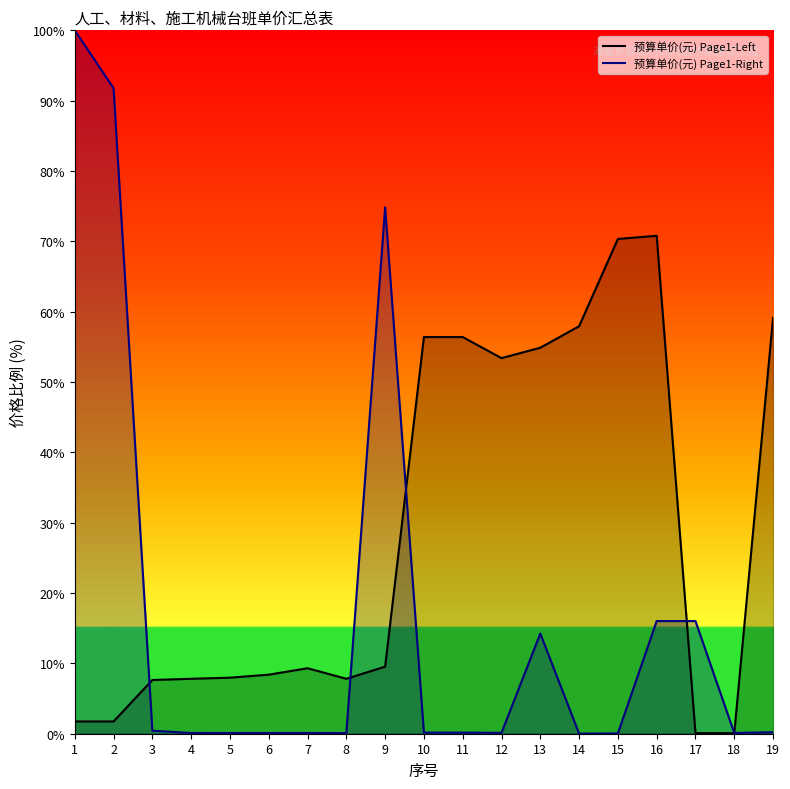

Which series has the widest spread of values?

预算单价(元) Page1-Right